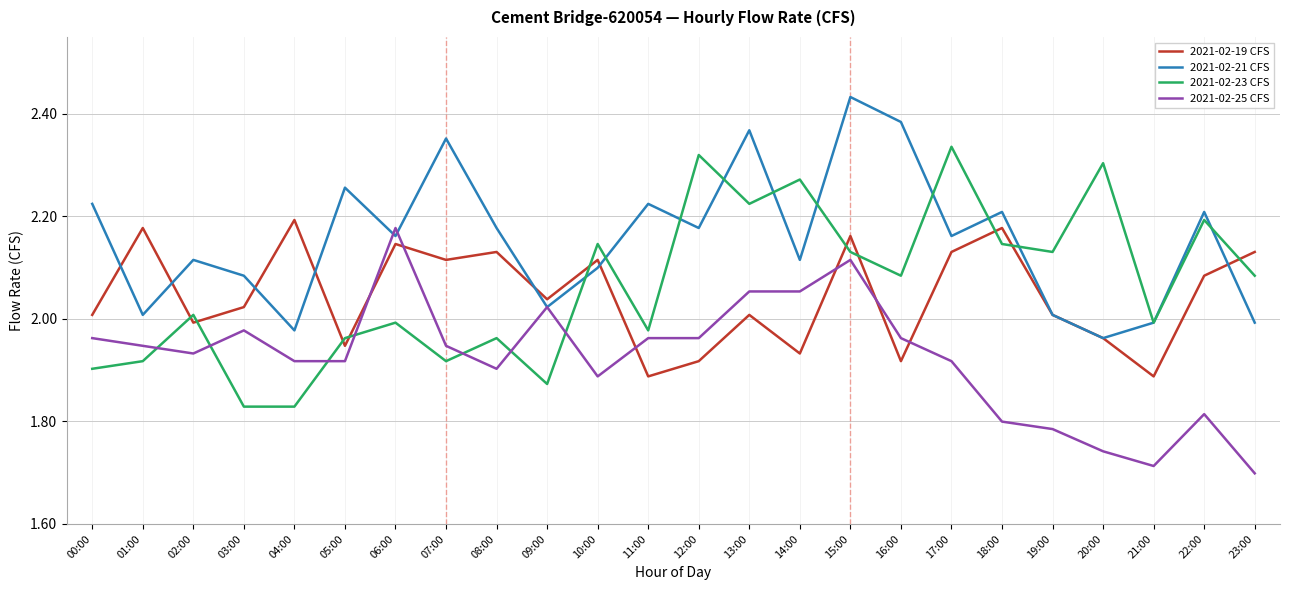

Which series has the largest total across all categories?

2021-02-21 CFS